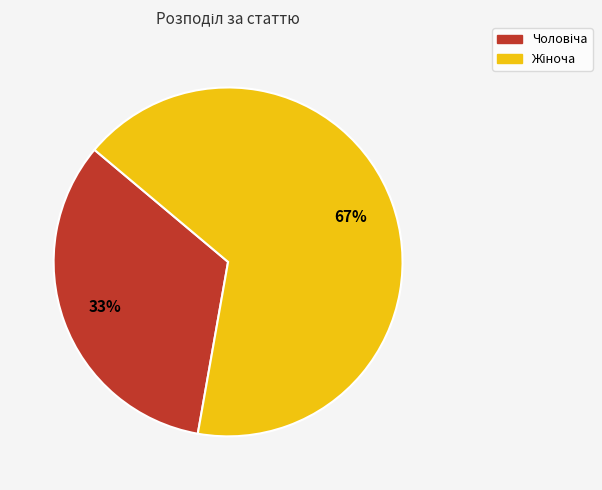

To the nearest percent, what is the average slice percentage?

50%